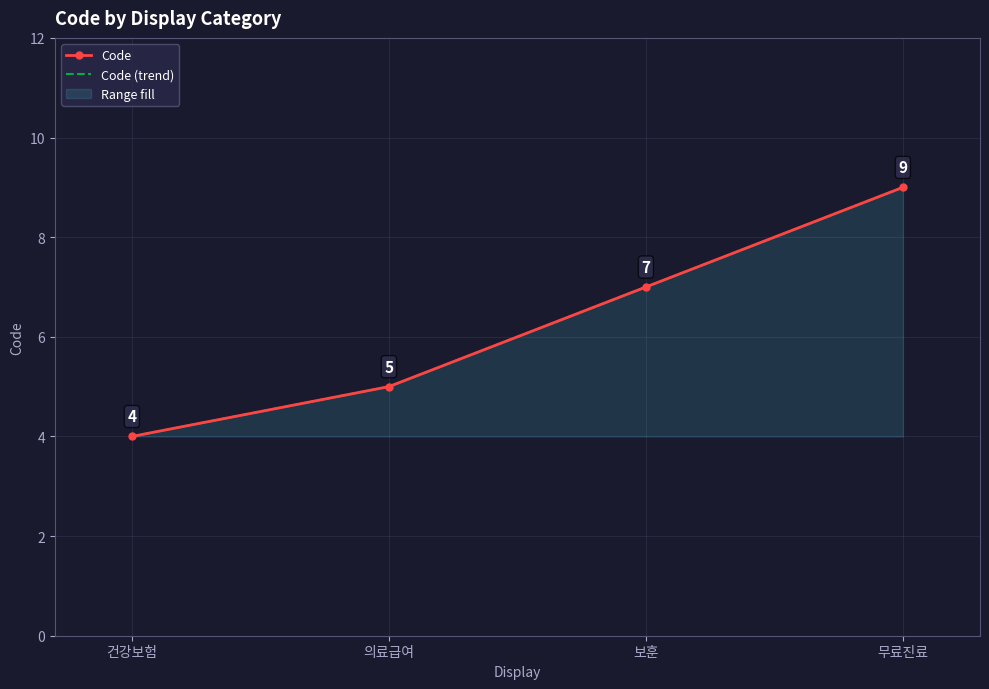

Reading right to left, transcribe all the data shown in this chart.

Code: 무료진료=9	보훈=7	의료급여=5	건강보험=4
Code (trend): 무료진료=9	보훈=7	의료급여=5	건강보험=4